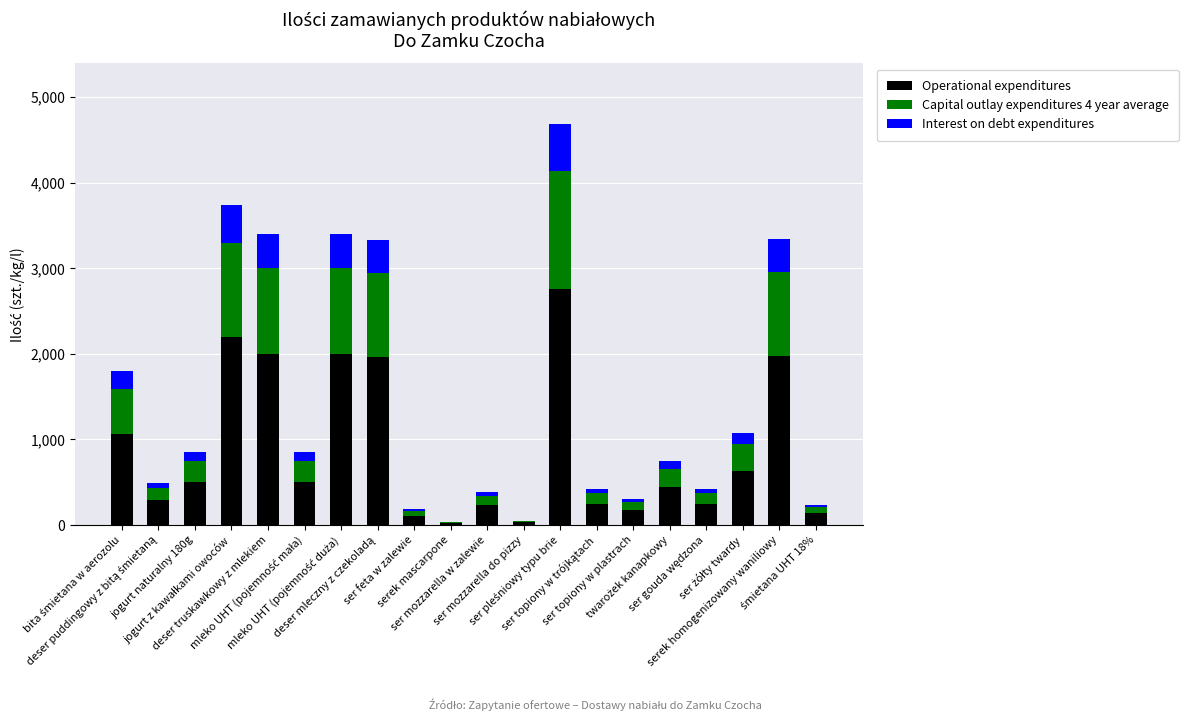

What is the maximum value for Operational expenditures?

2760